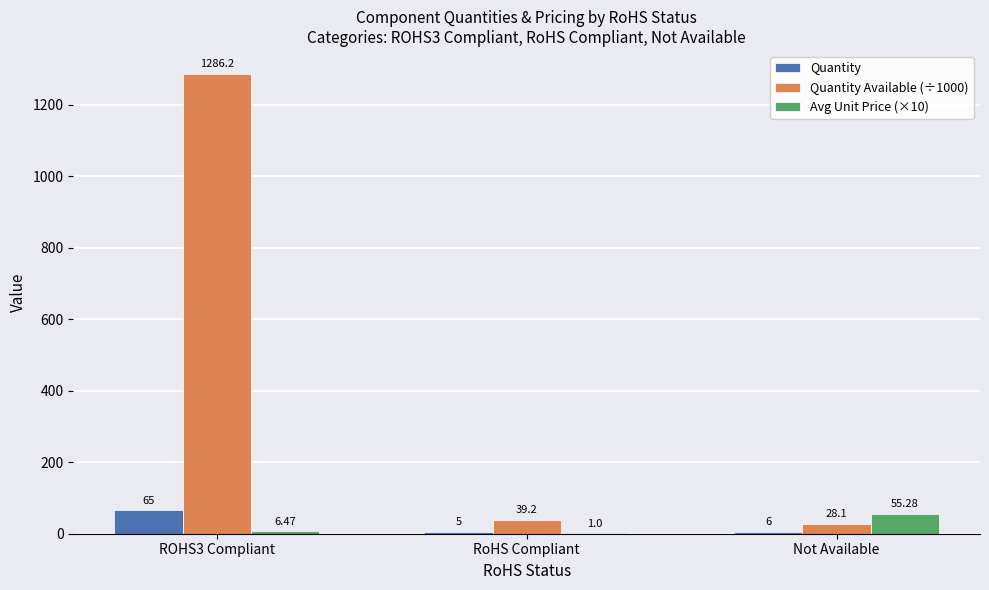

How many categories are shown in the chart?

3